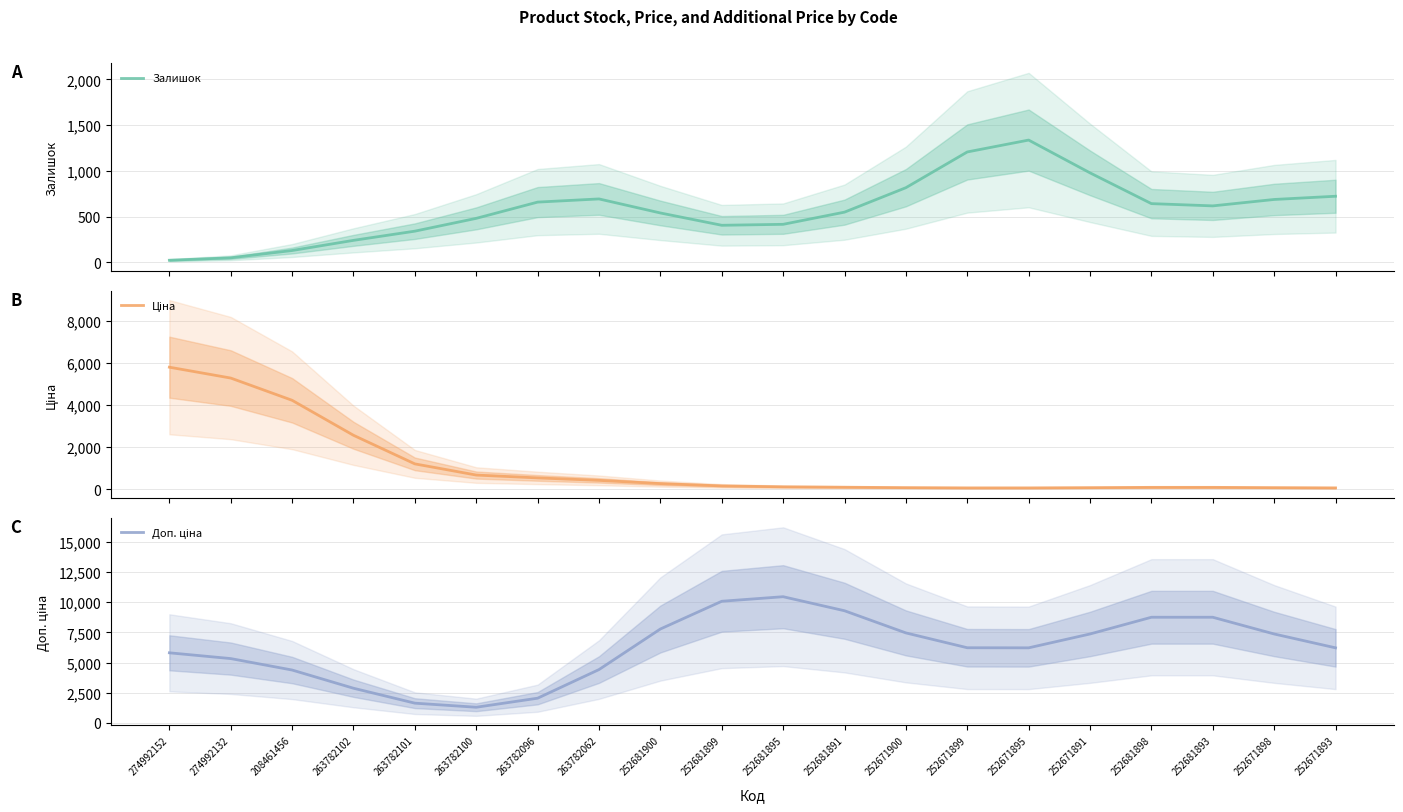

Reading left to right, what are all the values shown in this chart?

Залишок: 22.3	49.1	128.8	240.0	340.6	480.8	658.5	693.2	539.6	404.8	415.4	548.6	816.1	1207.2	1337.1	978.3	641.8	617.1	687.3	722.5
Ціна: 5798.9	5282.4	4225.3	2562.4	1202.9	672.1	537.0	419.8	265.8	156.5	113.5	93.7	74.6	62.3	62.2	73.7	87.5	87.5	73.7	62.2
Доп. ціна: 5807.0	5328.1	4379.4	2870.6	1633.1	1295.3	2045.3	4417.6	7779.1	10078.2	10455.4	9291.9	7455.7	6225.7	6218.5	7367.2	8753.6	8753.6	7367.2	6218.2